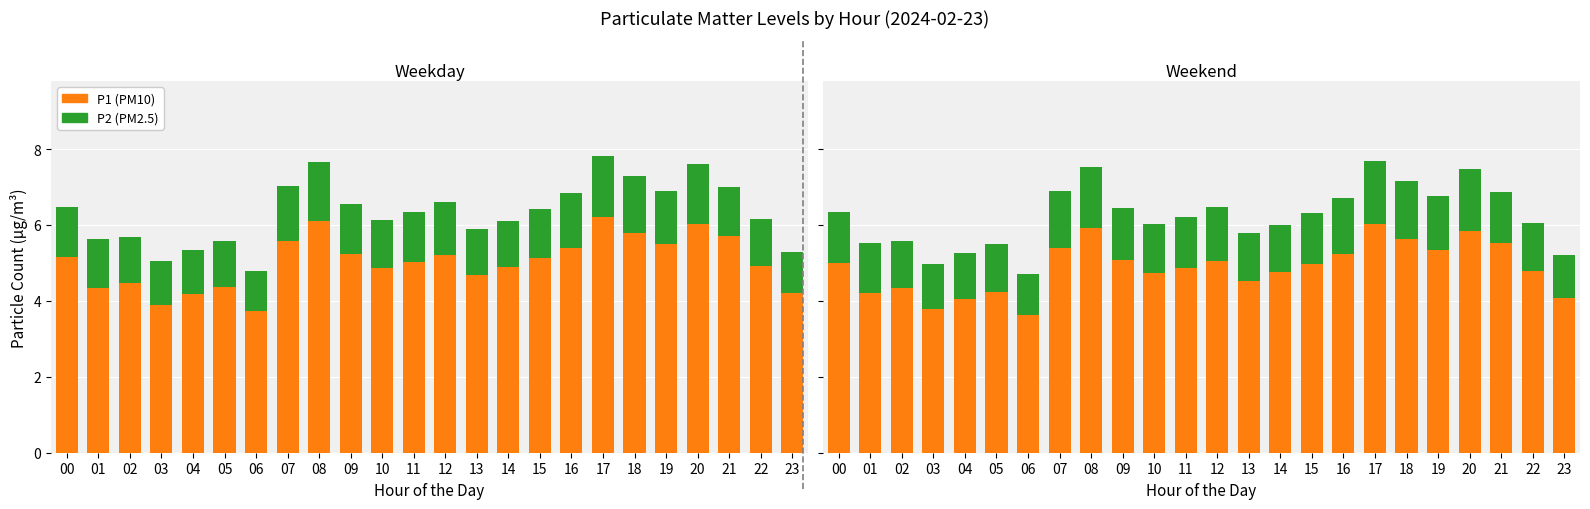

How many bars are there in each group?

2